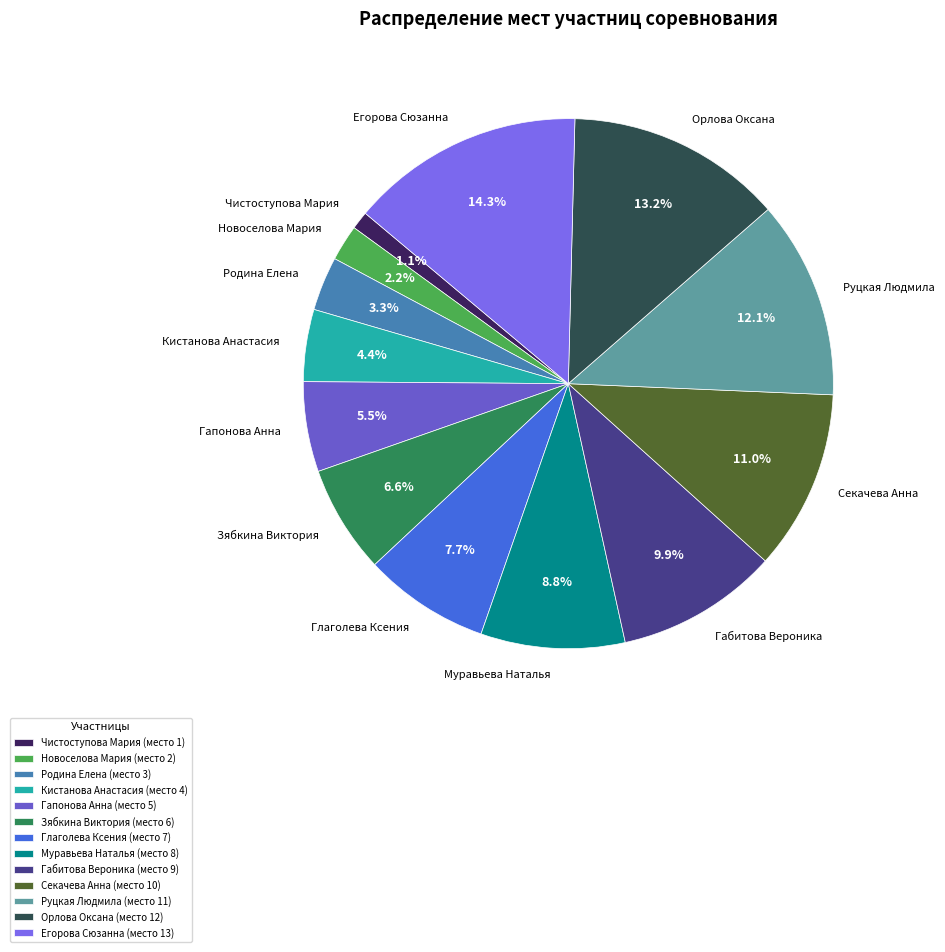

True or false: Руцкая Людмила accounts for 12% of the total.

True